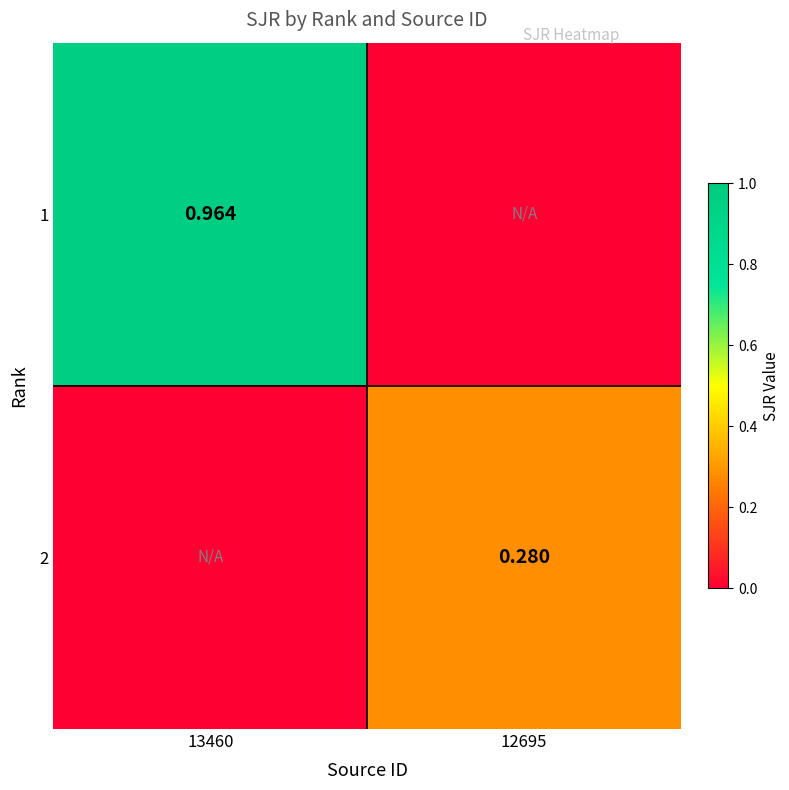

List the labels in order of 2 value, largest first.

12695, 13460